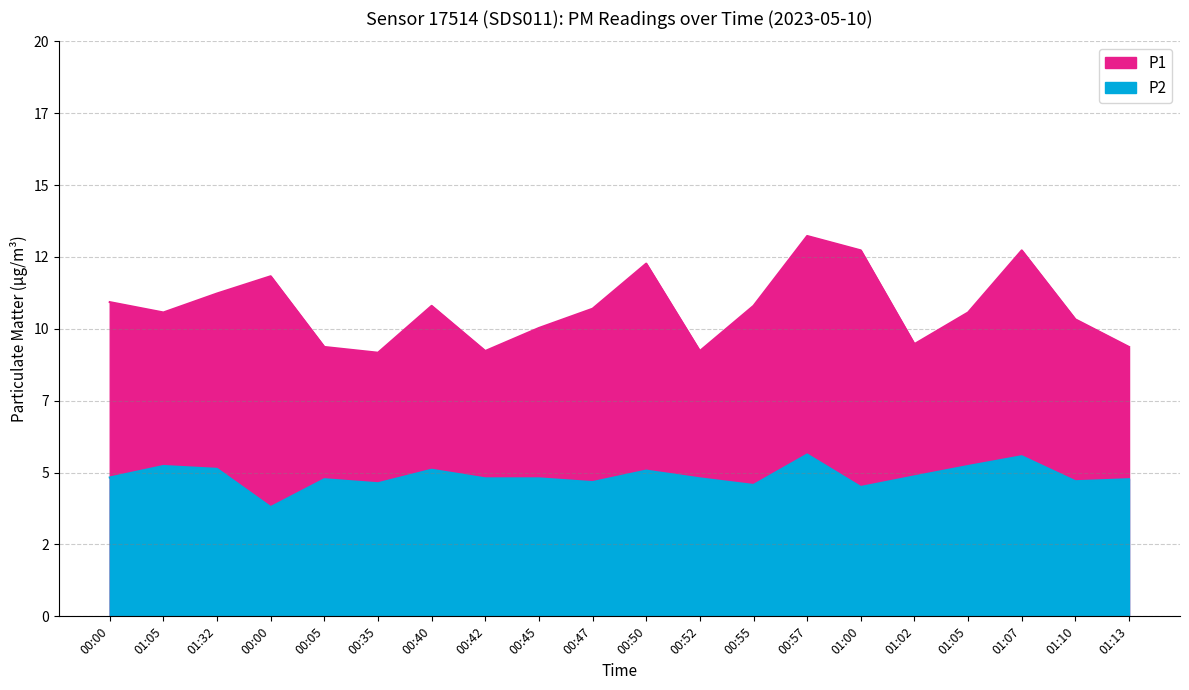

Reading left to right, what are all the values shown in this chart?

P1: 00:00=10.9	01:05=10.6	01:32=11.2	00:00=11.8	00:05=9.4	00:35=9.2	00:40=10.8	00:42=9.2	00:45=10.0	00:47=10.7	00:50=12.3	00:52=9.2	00:55=10.8	00:57=13.2	01:00=12.7	01:02=9.5	01:05=10.6	01:07=12.7	01:10=10.3	01:13=9.4
P2: 00:00=4.8	01:05=5.2	01:32=5.1	00:00=3.8	00:05=4.8	00:35=4.6	00:40=5.1	00:42=4.8	00:45=4.8	00:47=4.7	00:50=5.1	00:52=4.8	00:55=4.6	00:57=5.6	01:00=4.5	01:02=4.9	01:05=5.2	01:07=5.6	01:10=4.7	01:13=4.8